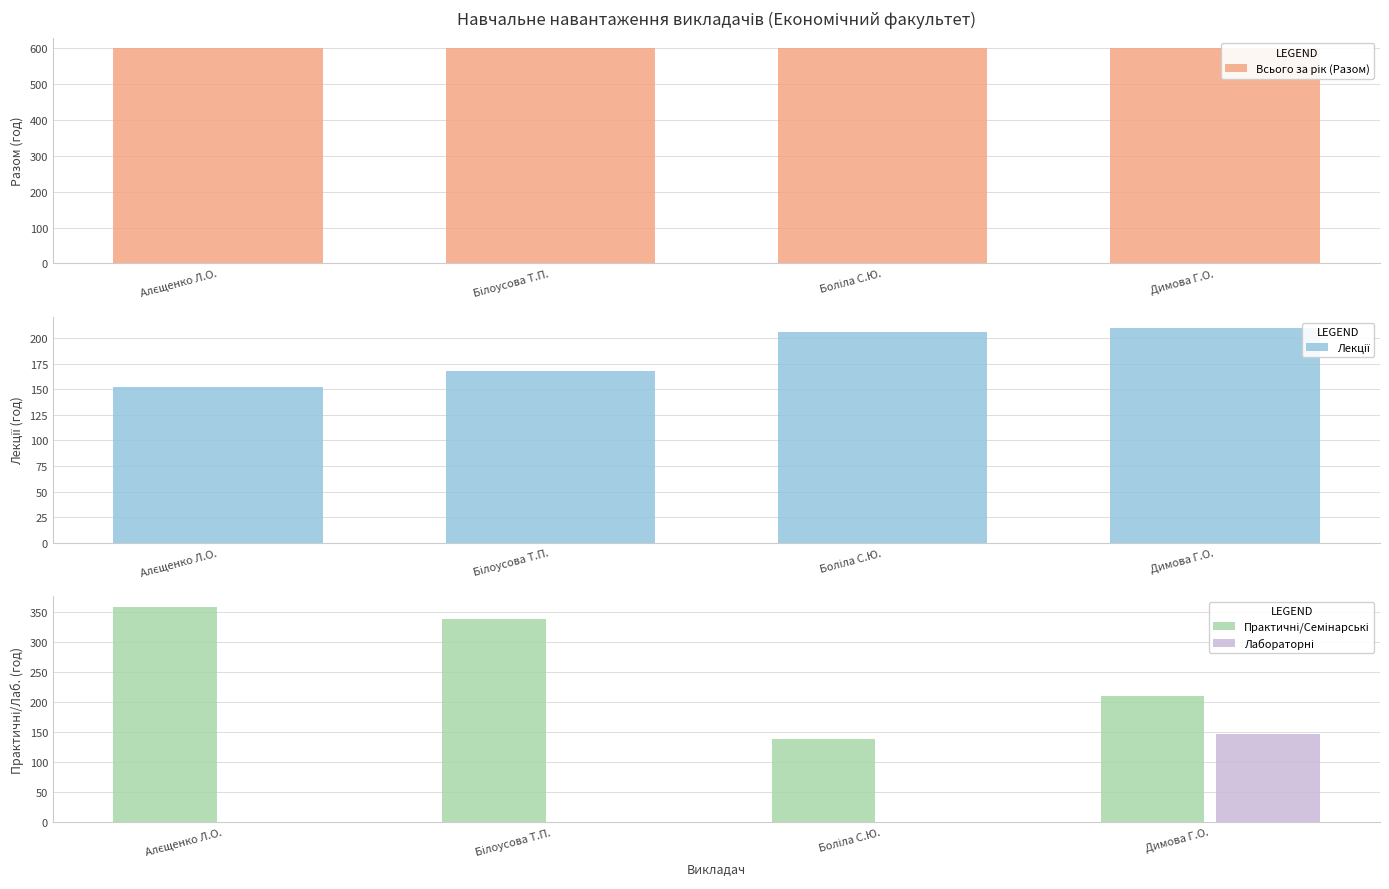

Is it true that Практичні/Семінарські equals 530 at Білоусова Т.П.?

False